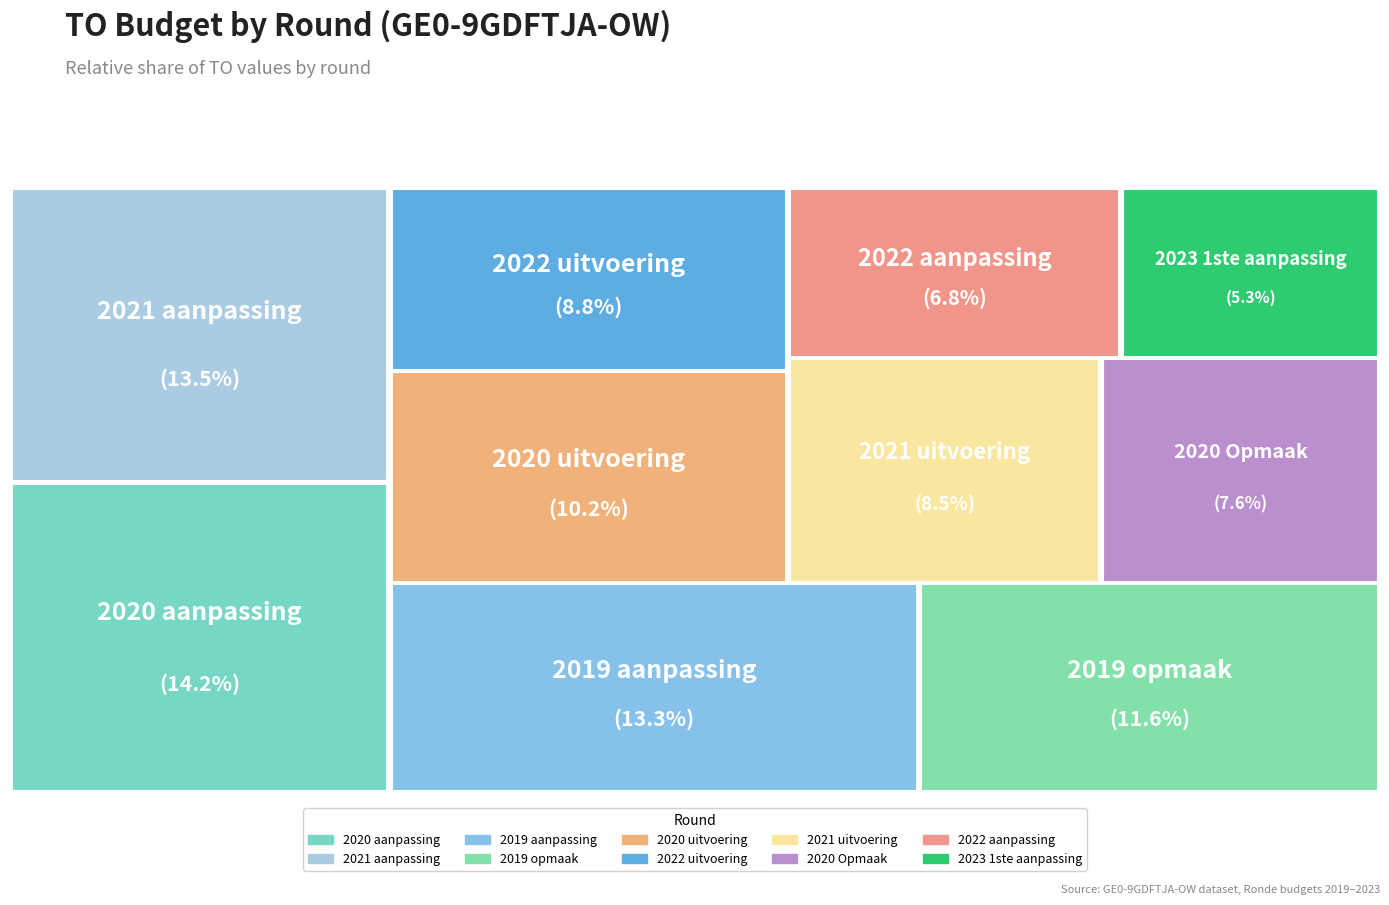

To the nearest percent, what portion does 2020 Opmaak represent?

8%